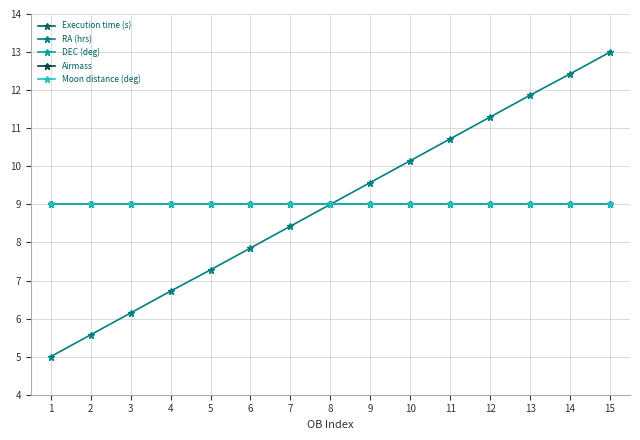

At which category is the sum across all series the highest?

15